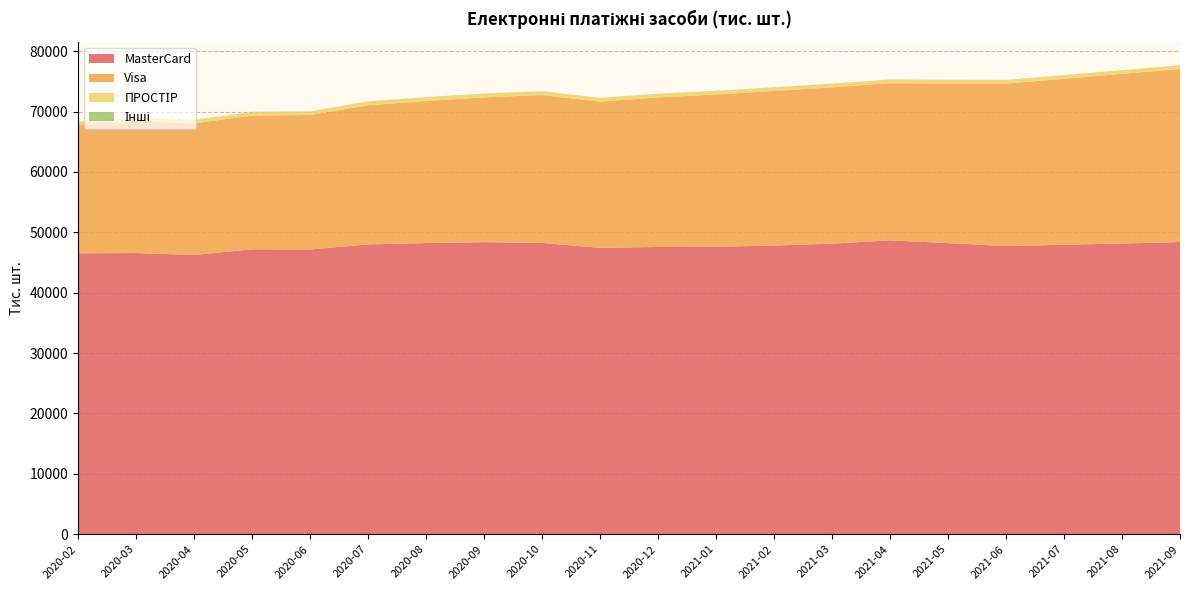

Reading left to right, what are all the values shown in this chart?

MasterCard: 46524.4	46567.2	46244.2	47184.1	47156.5	47990.0	48218.1	48363.1	48237.4	47420.8	47569.8	47599.9	47806.2	48120.4	48669.7	48203.2	47723.1	47938.1	48144.6	48378.6
Visa: 21186.3	21809.4	21799.6	22140.8	22275.7	23049.5	23523.9	23977.4	24496.7	24211.0	24760.8	25217.7	25604.4	25888.4	26020.6	26439.3	26906.3	27489.9	28097.5	28679.1
ПРОСТІР: 560.1	562.7	577.5	588.3	566.1	614.8	617.7	612.6	611.1	609.5	601.8	593.0	589.5	588.9	585.5	576.7	575.3	570.4	575.2	572.6
Інші: 25.6	19.4	19.7	21.0	21.9	22.2	23.2	23.2	21.4	18.4	18.6	19.8	20.1	20.4	25.5	29.3	29.4	29.4	30.5	30.7